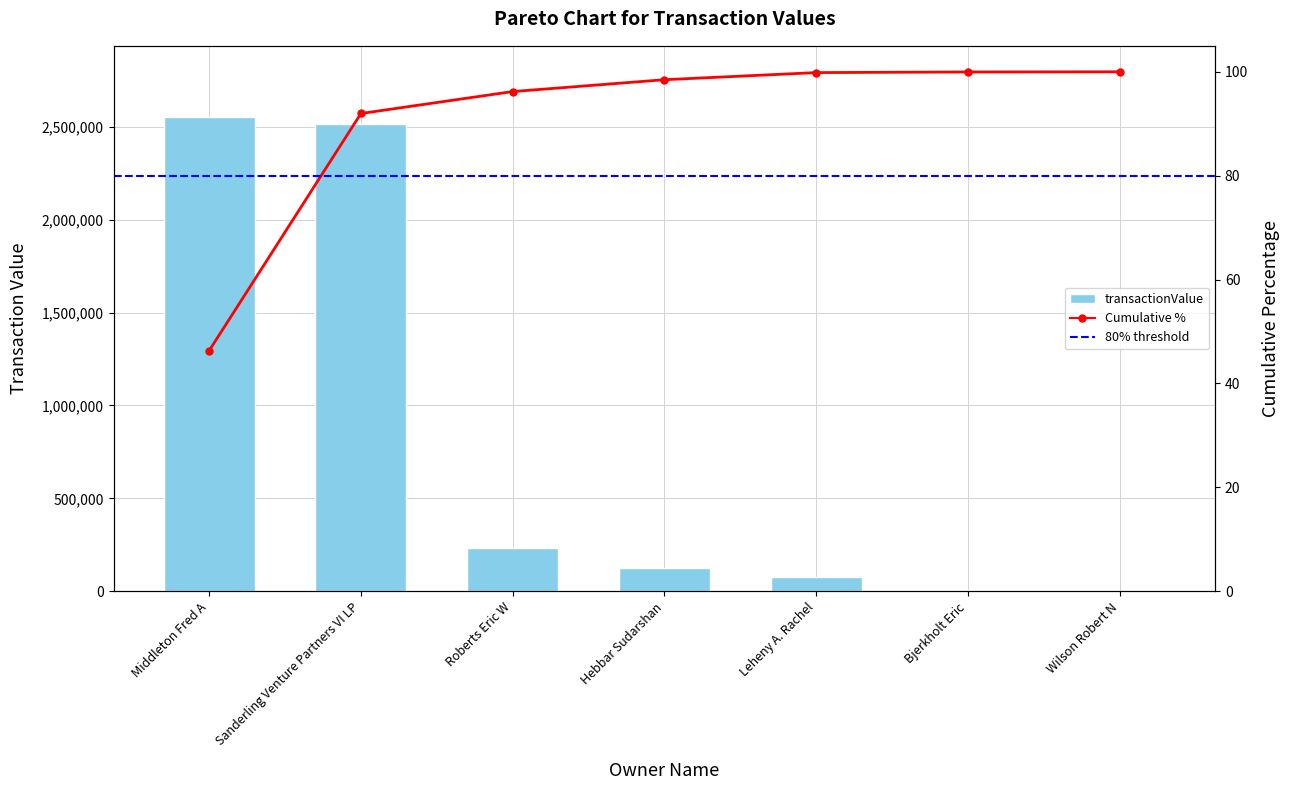

What value does the transactionValue series have at Hebbar Sudarshan?

125599.0